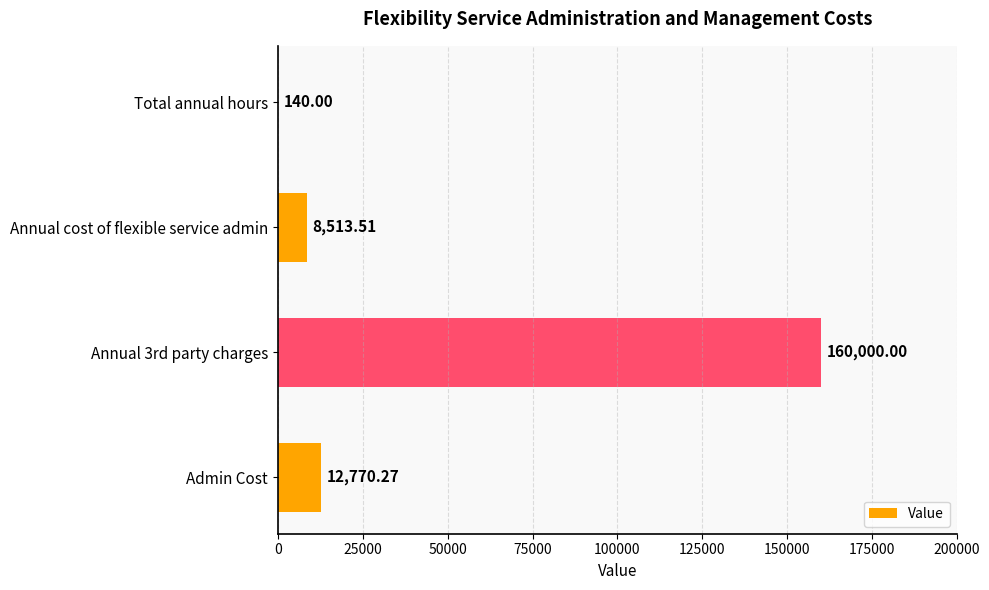

Where is the data nearest to the value 80070?

Admin Cost